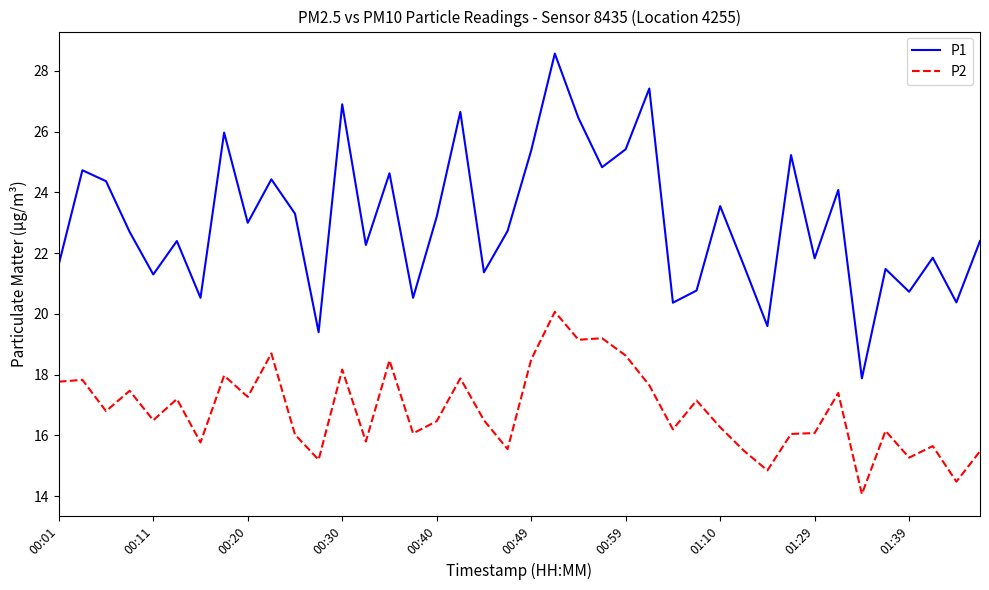

What is the difference between the maximum and minimum values in the P1 series?

10.7